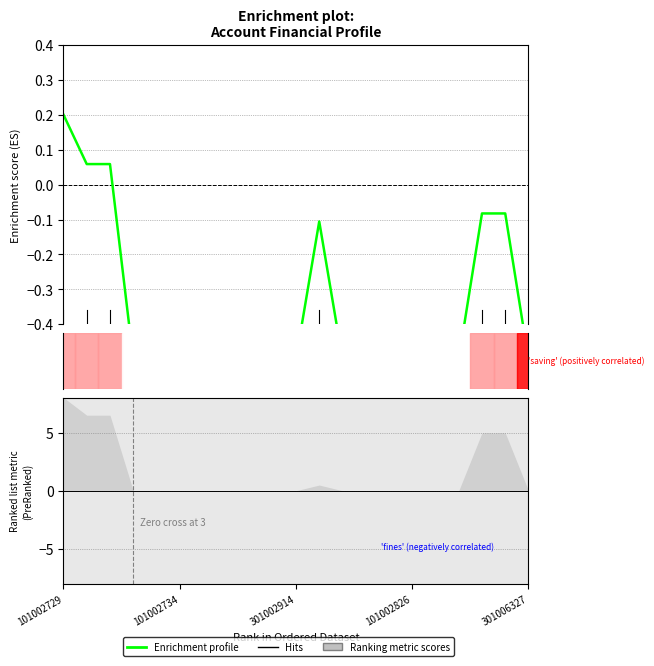

What is the greatest value displayed?

0.2